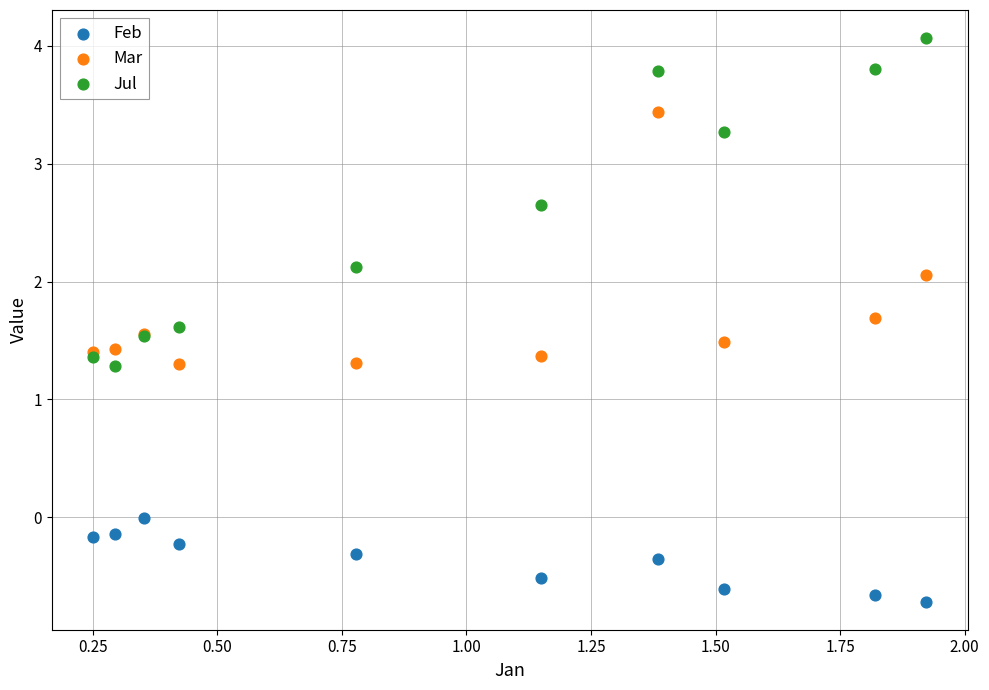

Which series contains the lowest Y value?

Feb